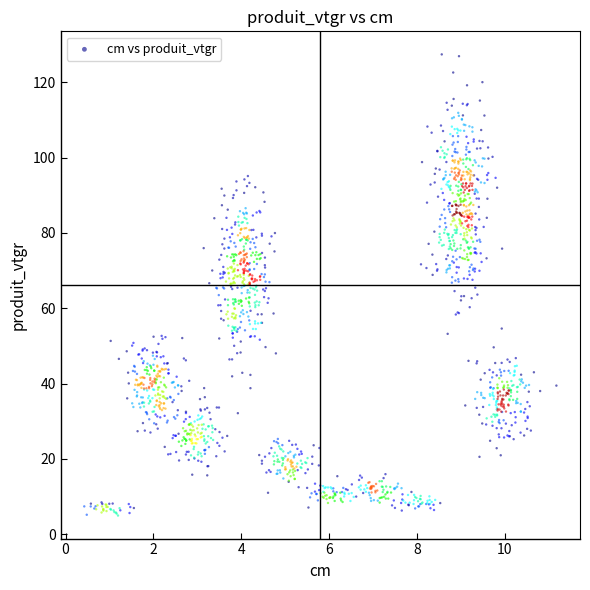

What is the range of Y values (max minus min)?

122.4